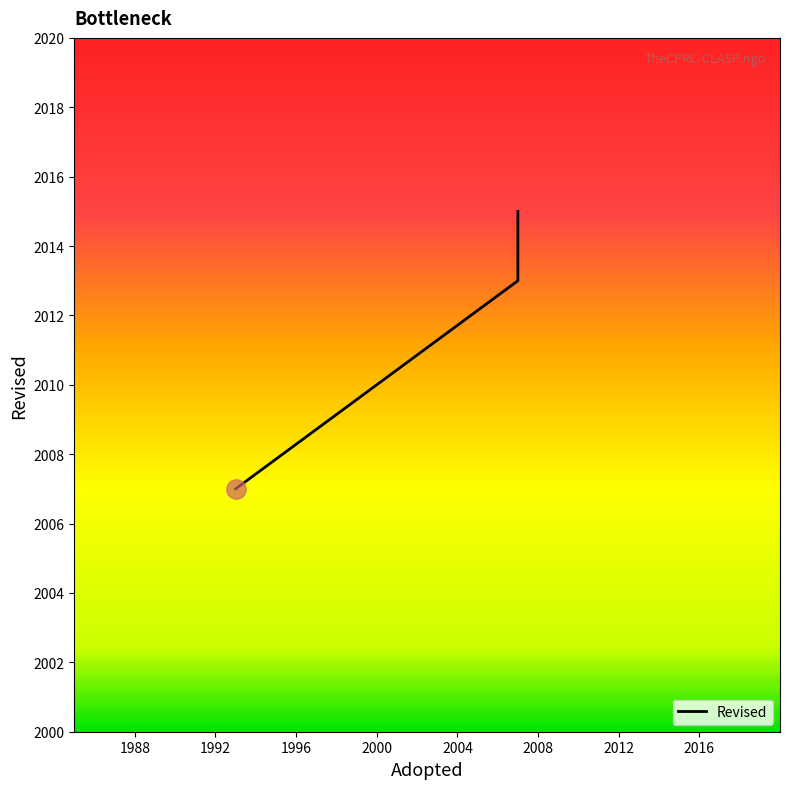

What is the minimum value shown in the chart?

2007